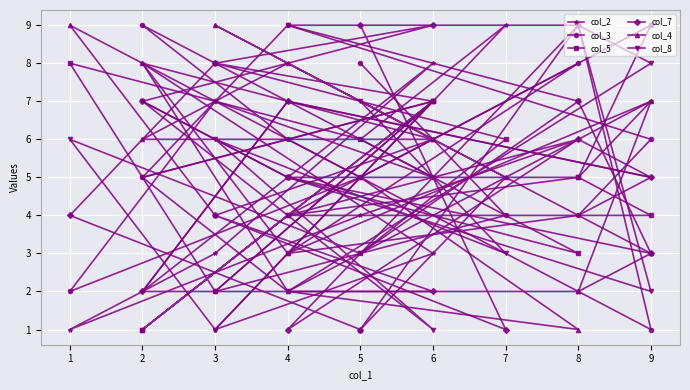

Where does the col_4 series first go above 5?

9